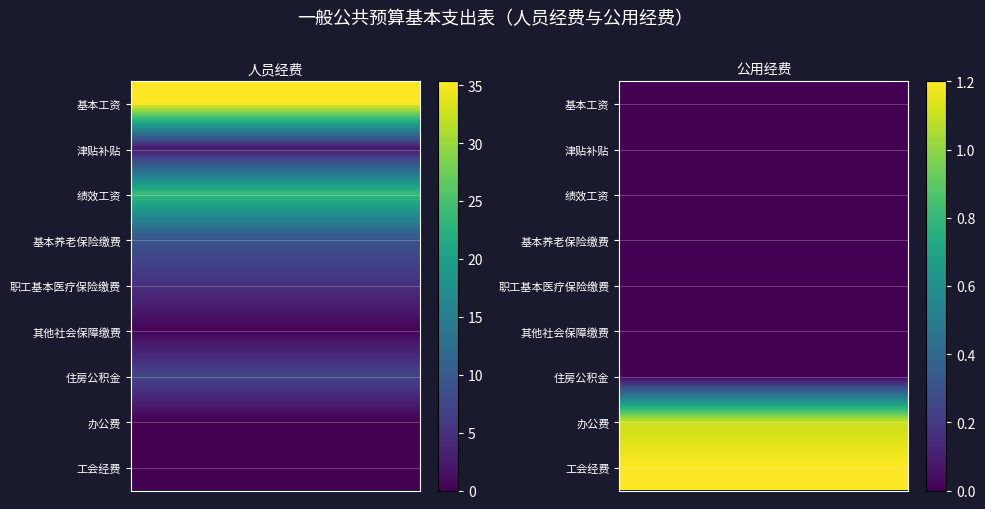

Is it true that 绩效工资 equals 9.9 at 工资福利支出?

False